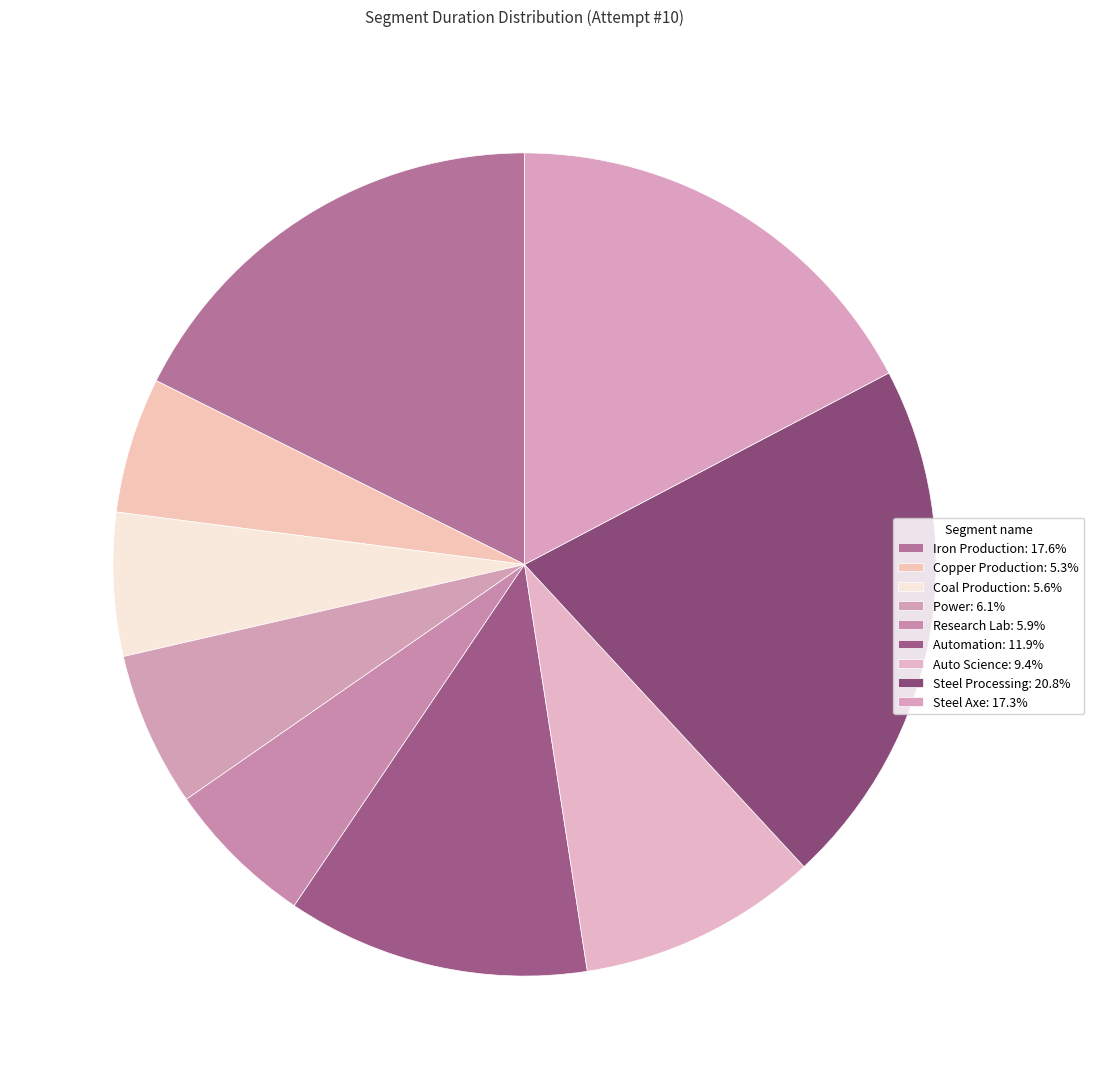

Is it true that Steel Processing is 32% of the pie?

False